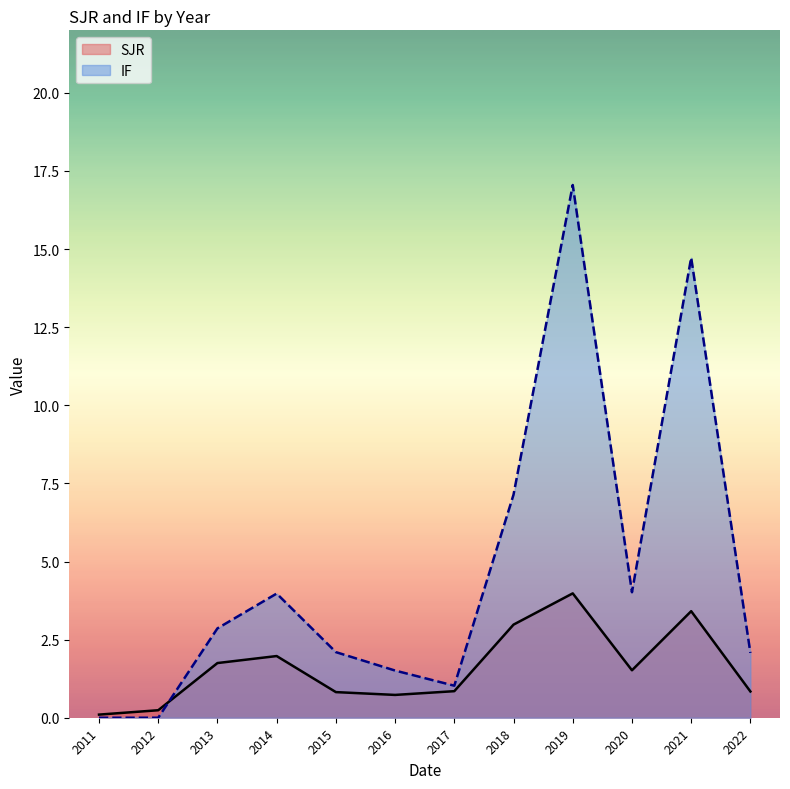

Which series has the largest range (max minus min)?

IF